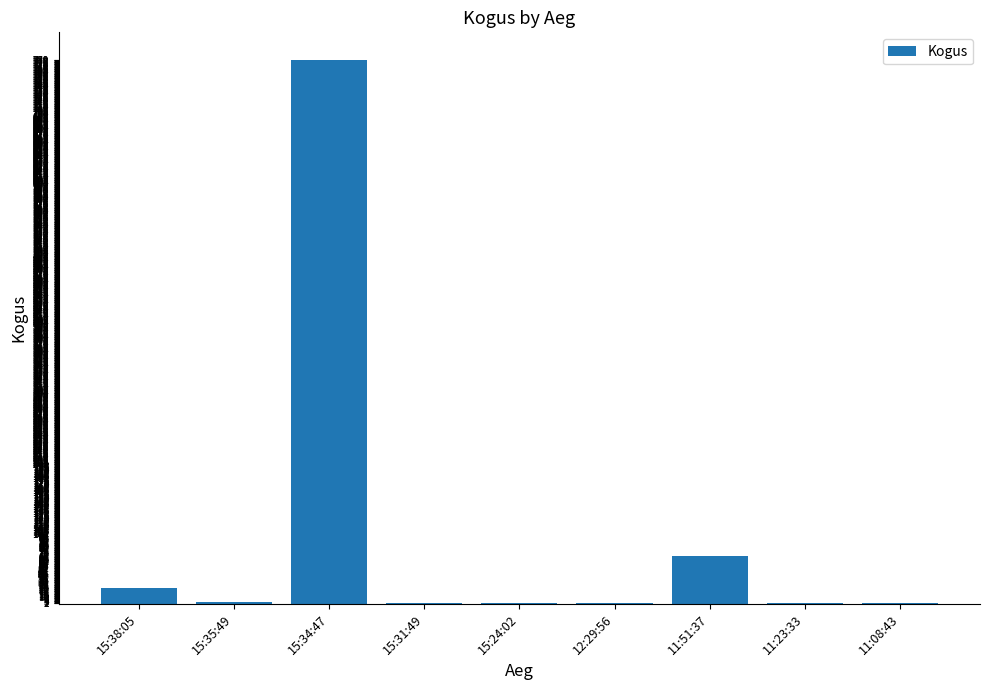

At which category does the chart reach its peak across all series?

15:34:47